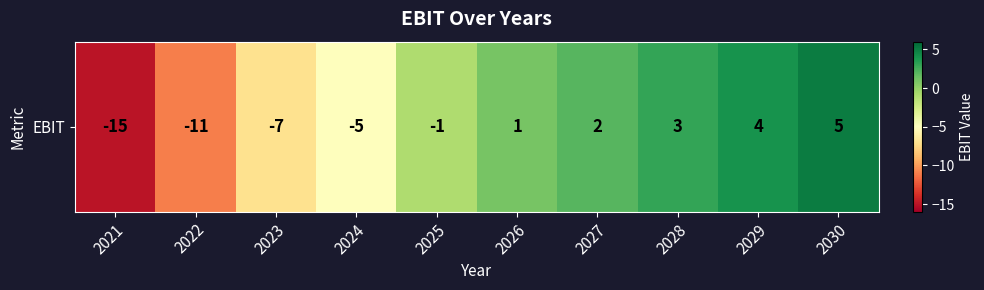

Where does the data first go above 1?

2027